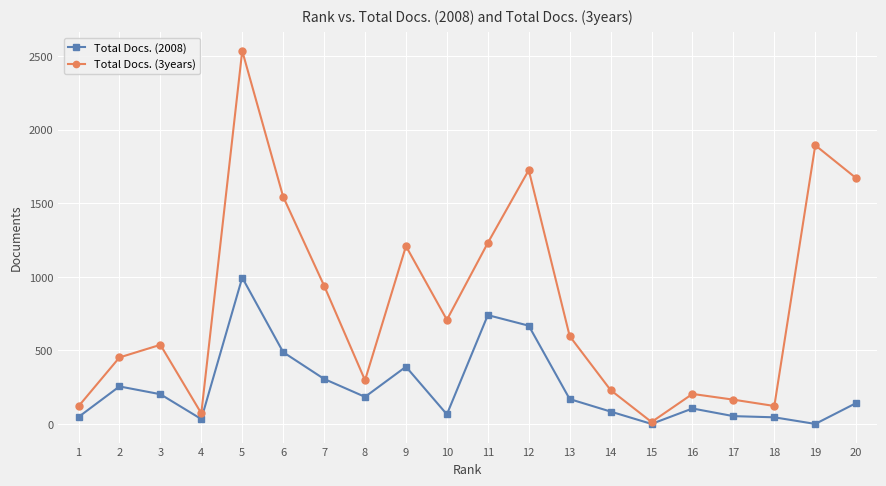

What is the greatest value displayed?

2537